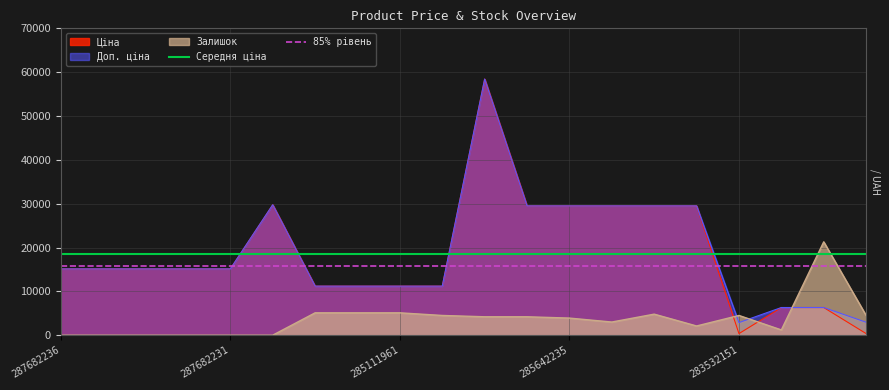

At which label is Середня ціна closest to 18466?

287682236